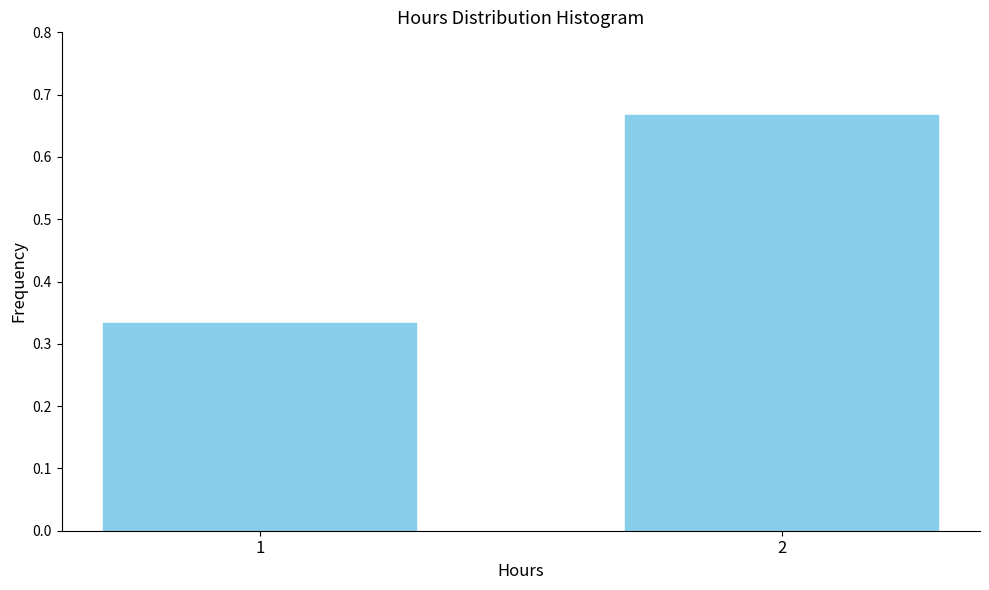

Rank the categories by value from highest to lowest.

2, 1